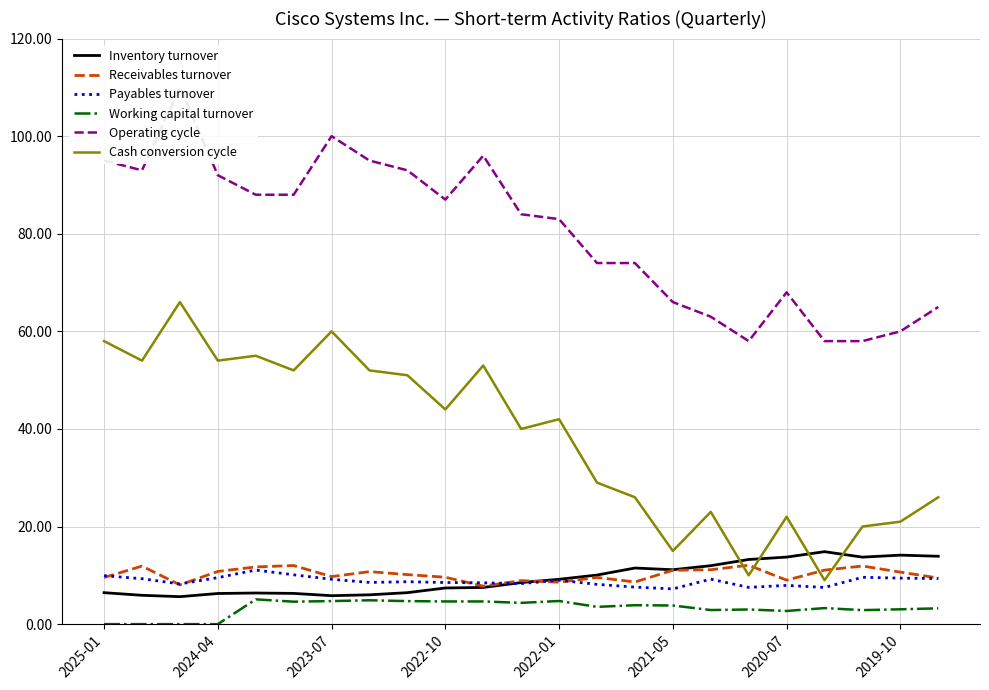

List the series in order of their peak value, highest first.

Operating cycle, Cash conversion cycle, Inventory turnover, Receivables turnover, Payables turnover, Working capital turnover